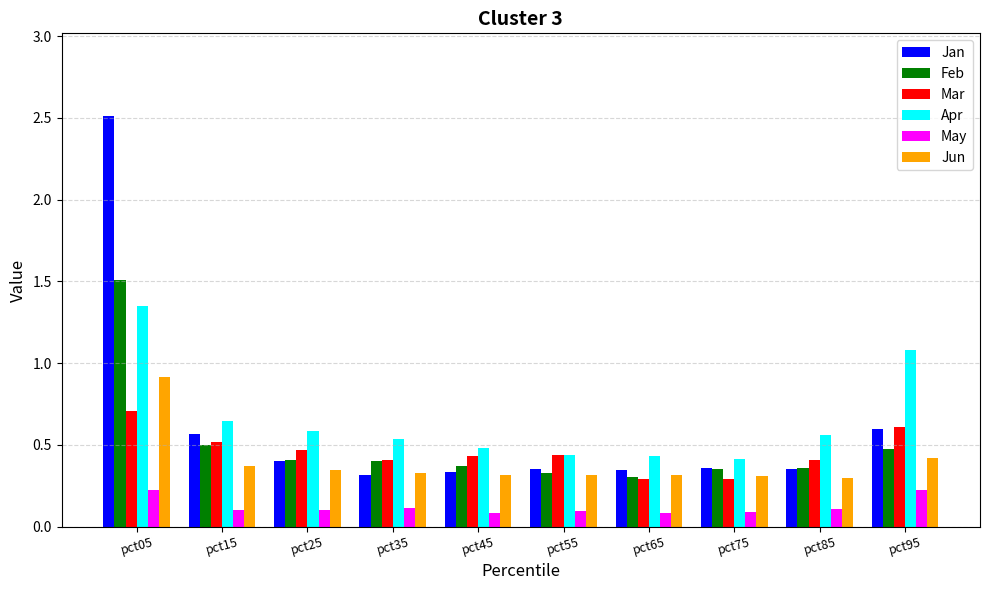

What is the greatest value displayed?

2.5